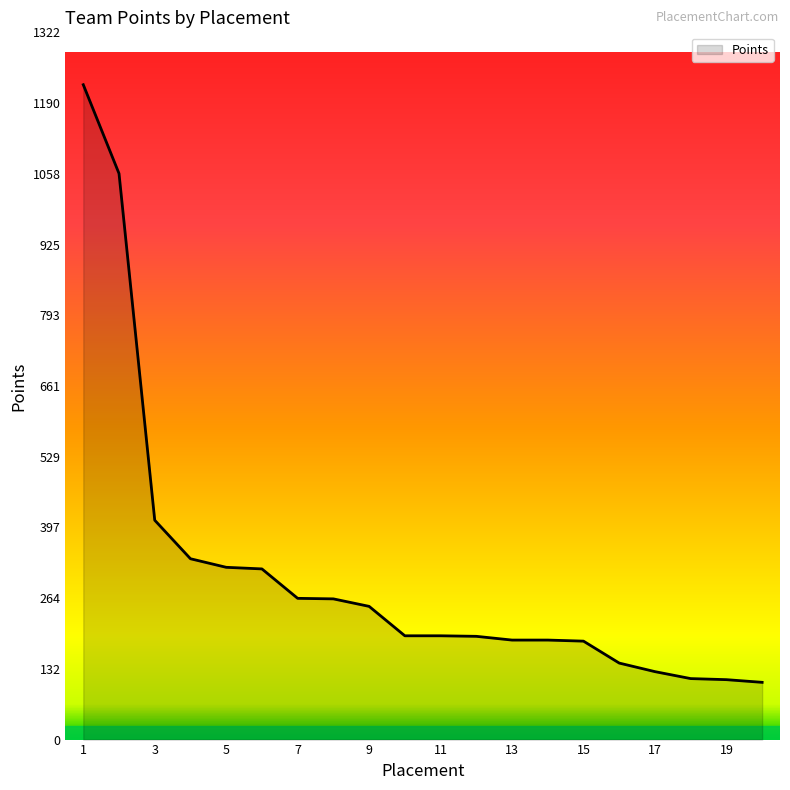

What is the difference between the maximum and minimum values?

1117